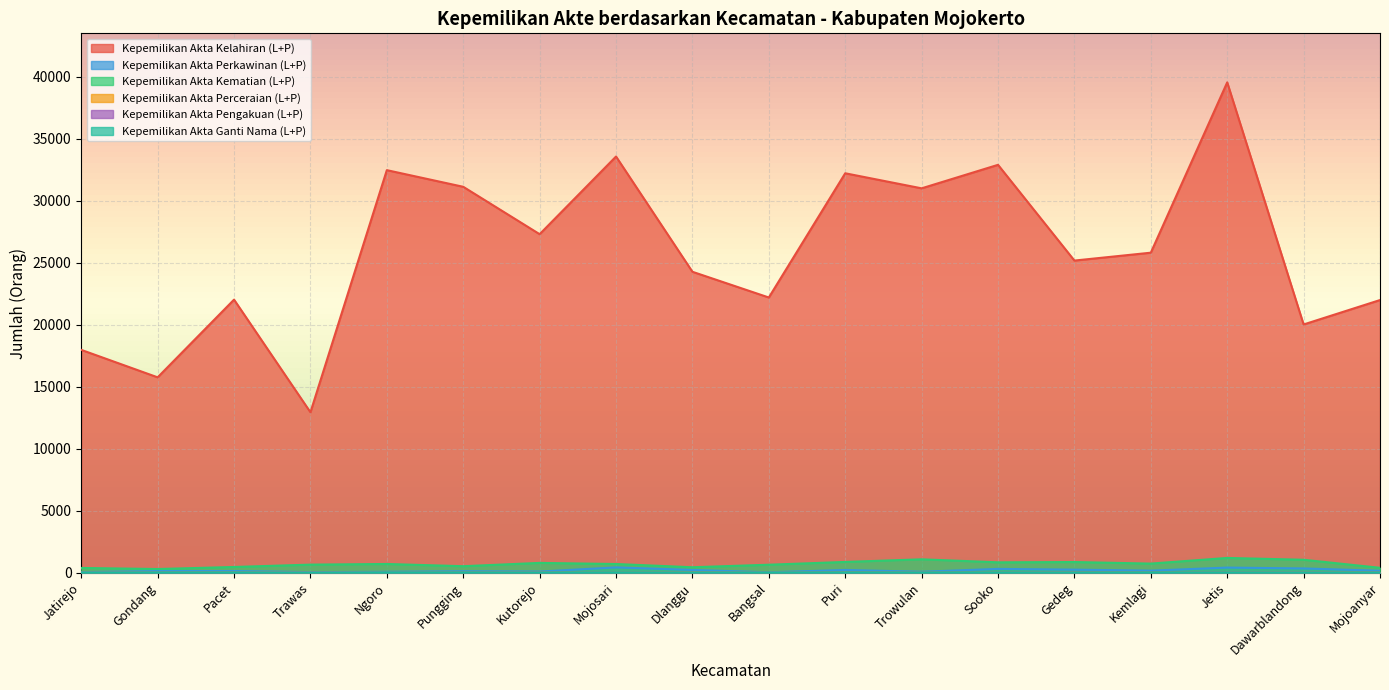

How many lines are shown in the chart?

6